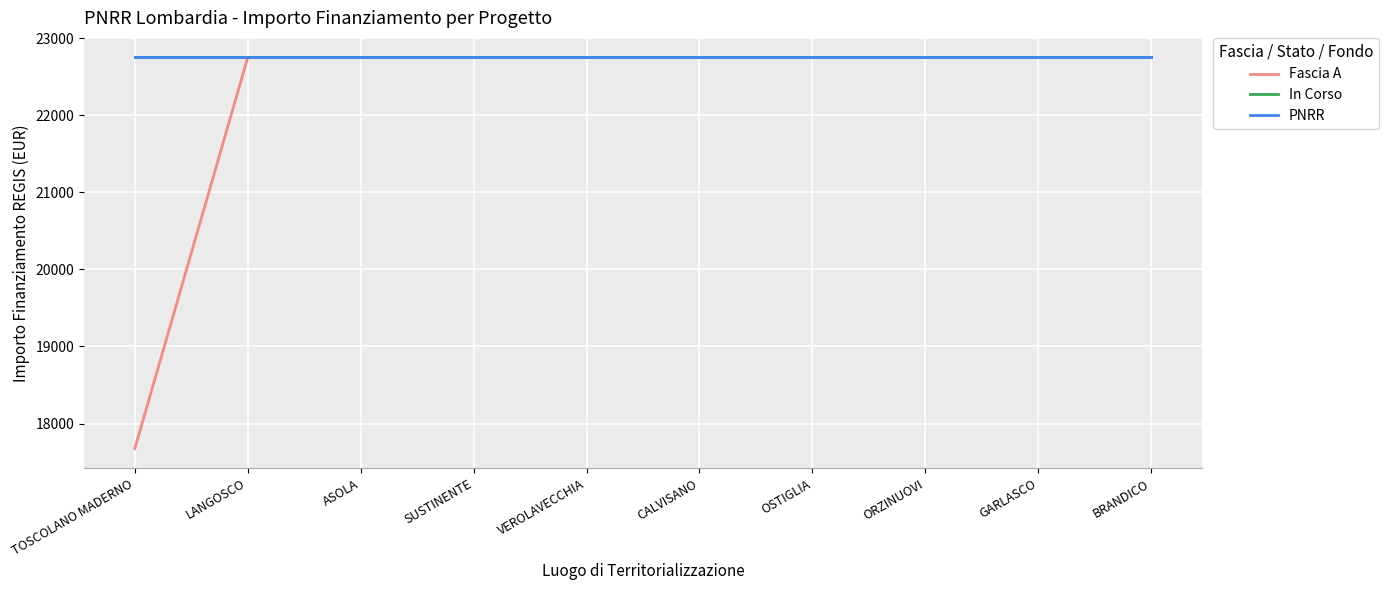

What is the maximum value shown in the chart?

22750.0